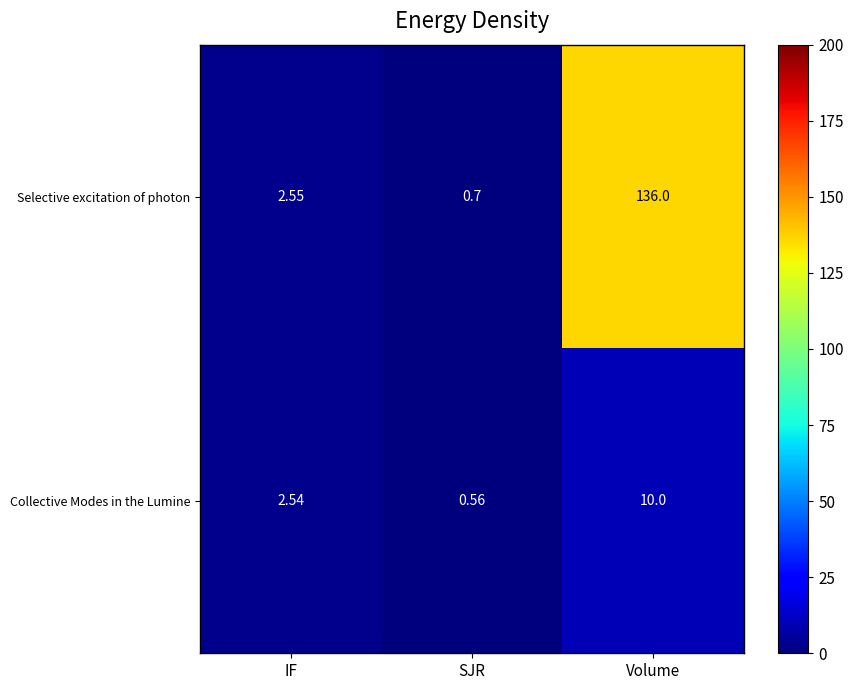

List the labels in order of Collective Modes in the Lumine value, smallest first.

SJR, IF, Volume